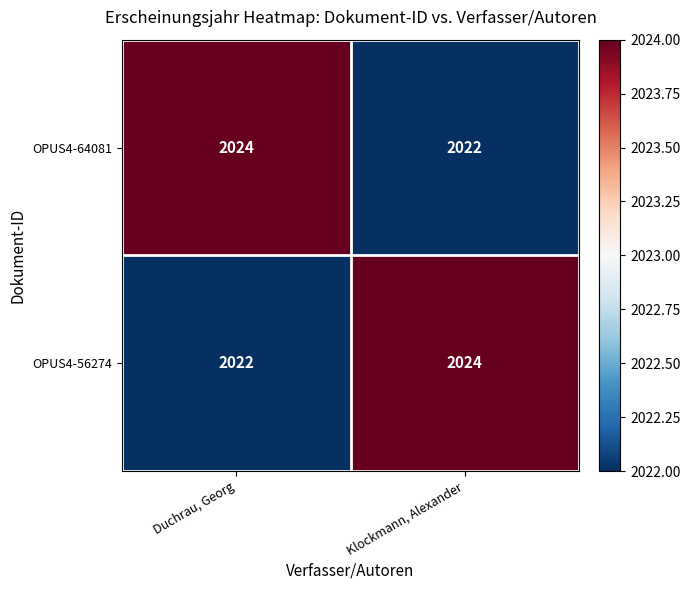

What is the total value across all series at Klockmann, Alexander?

4046